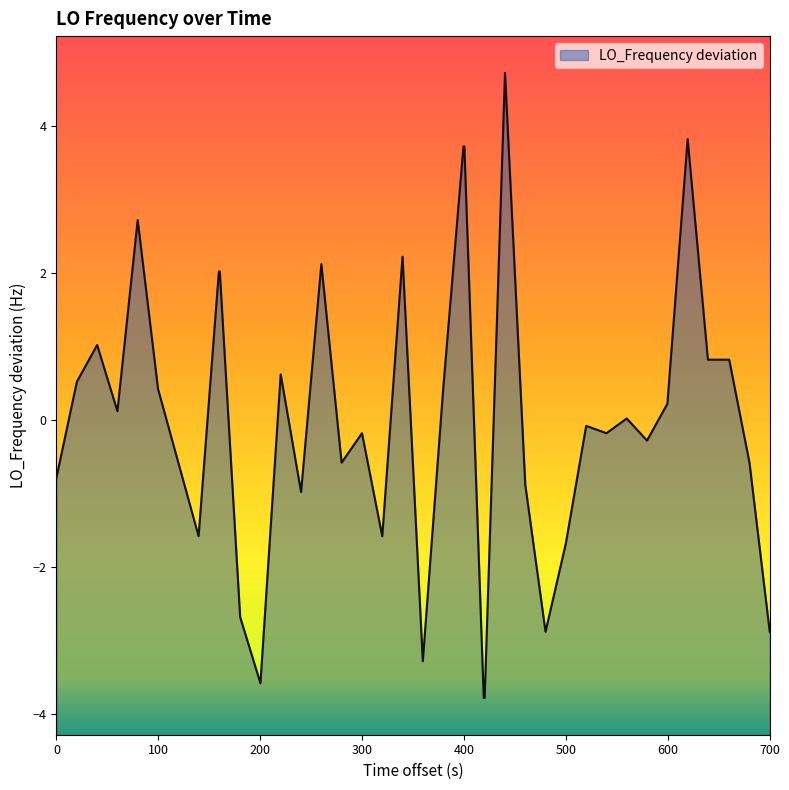

How many lines are shown in the chart?

1